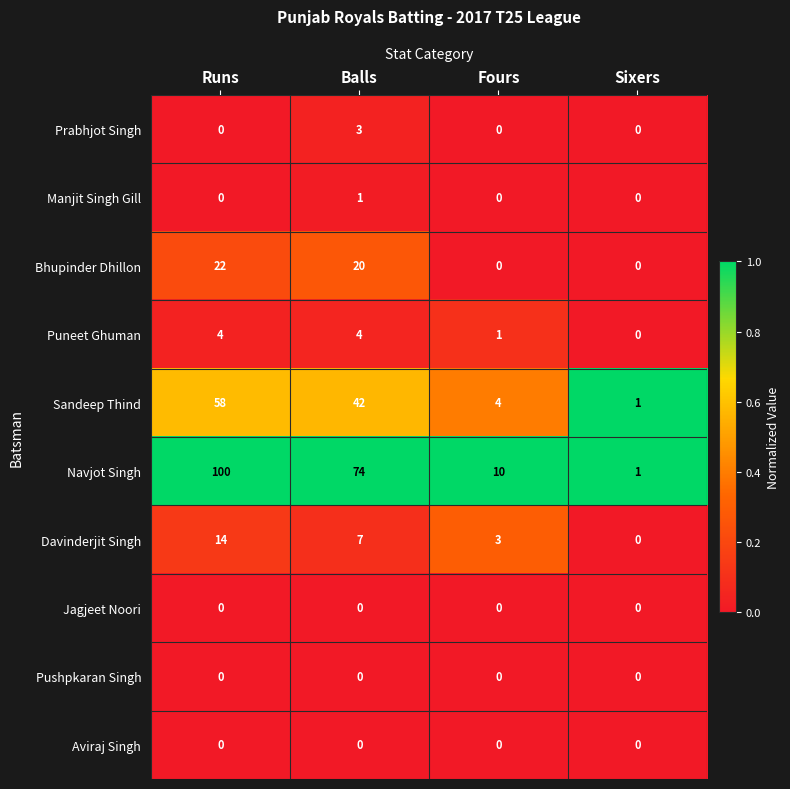

What is the sum of all Navjot Singh values?

185